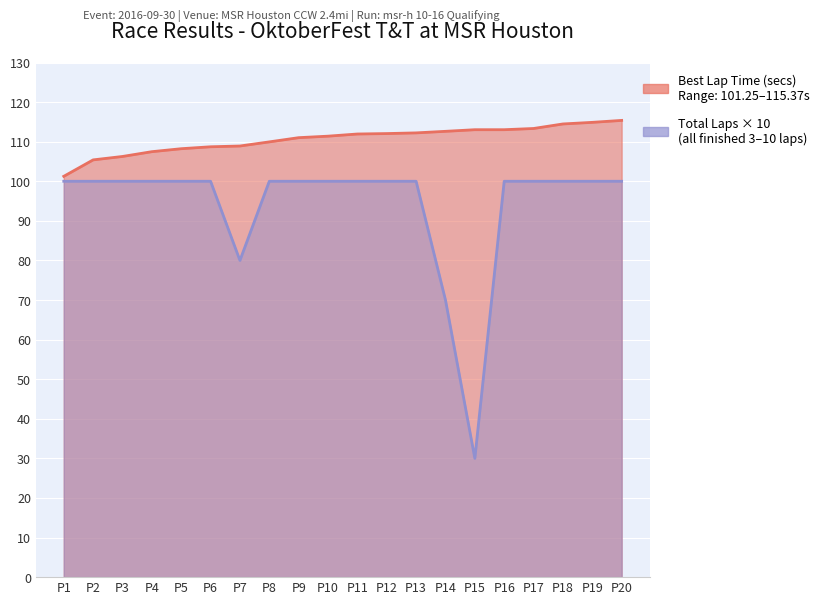

Rank the series at P1 from lowest to highest value.

Total Laps, Best Lap Time (Top Laps)